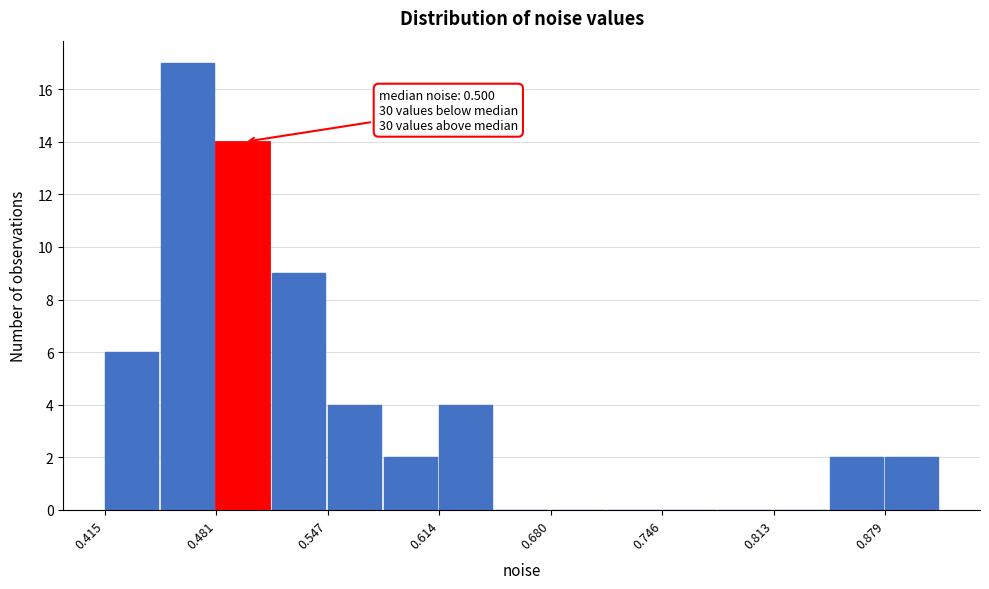

Read against the x-axis, roughly where is the centre of the tallest bar?

0.46